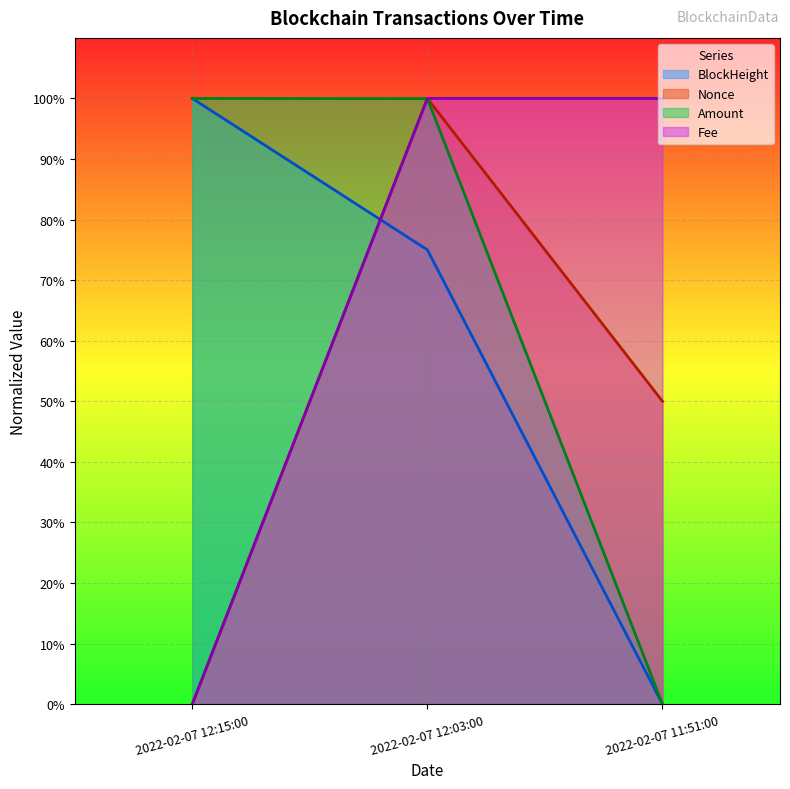

What is the value of the Nonce point at the 2nd from the left?

1.0